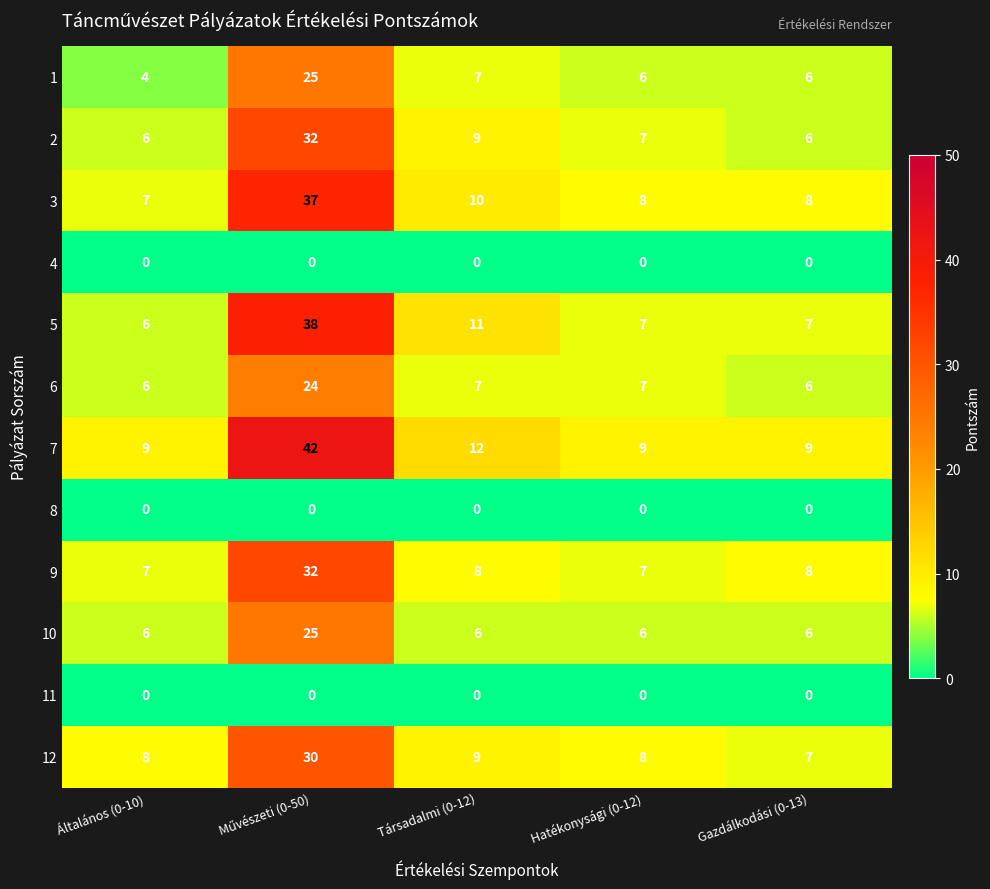

True or false: 5 has a value of 2 at Hatékonysági (0-12).

False